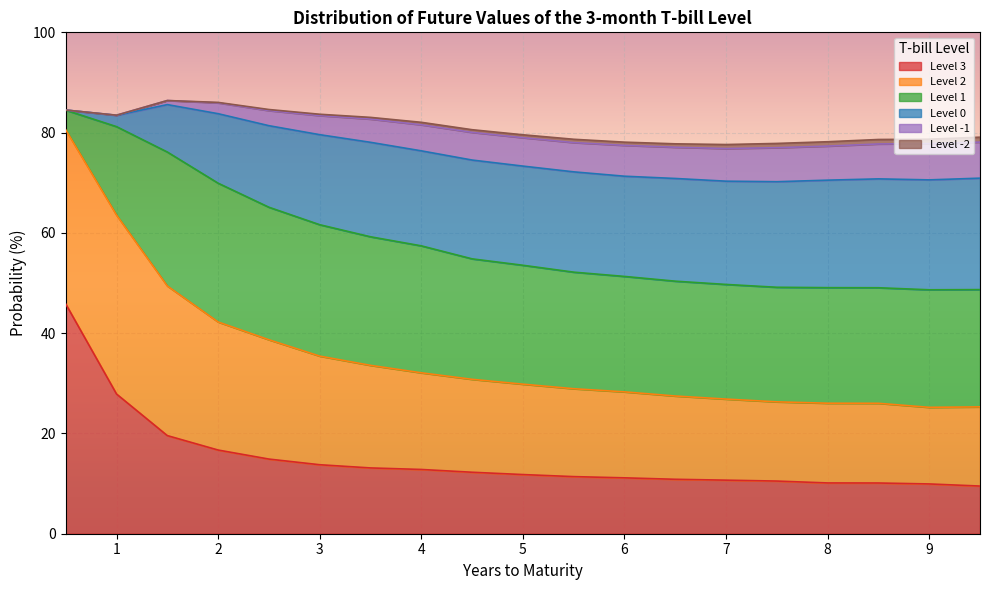

What position from the right is 6.5?

7